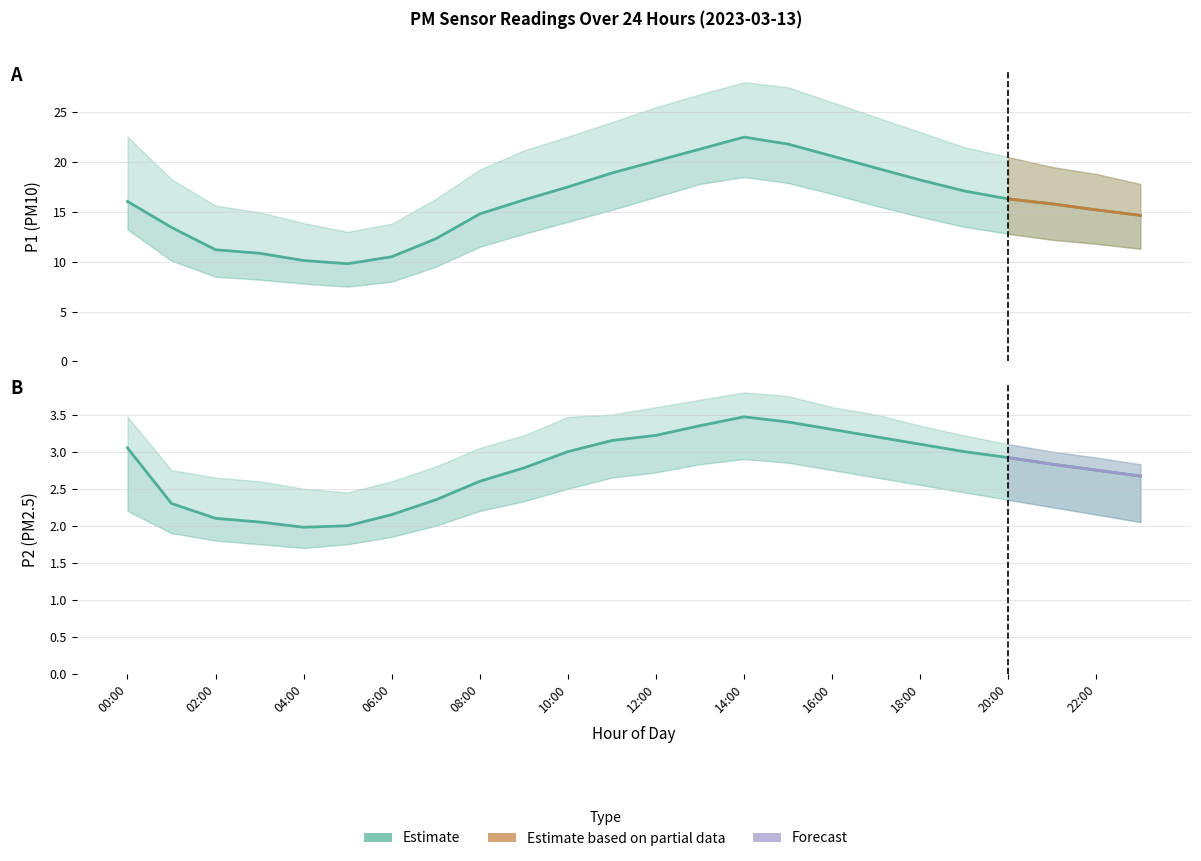

Which label corresponds to the largest value in the chart?

14:00